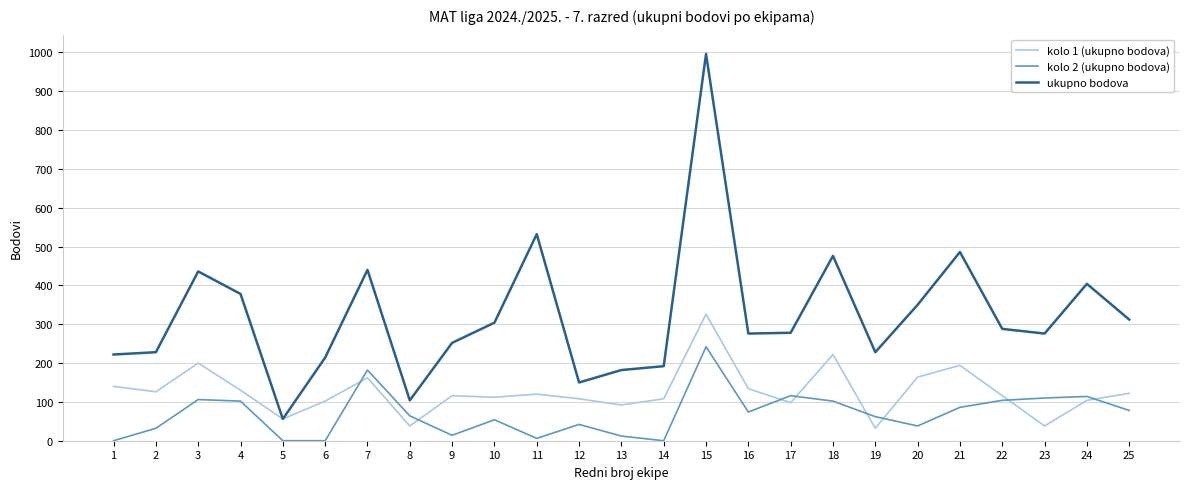

What is the spread (max minus min) of values at 20?

312